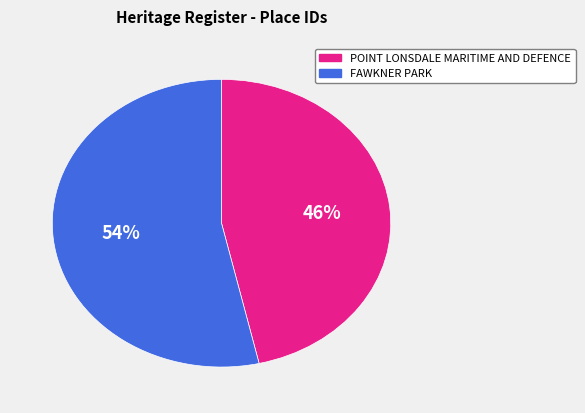

Approximately how many times larger is the value at POINT LONSDALE MARITIME AND DEFENCE compared to FAWKNER PARK?

0.9